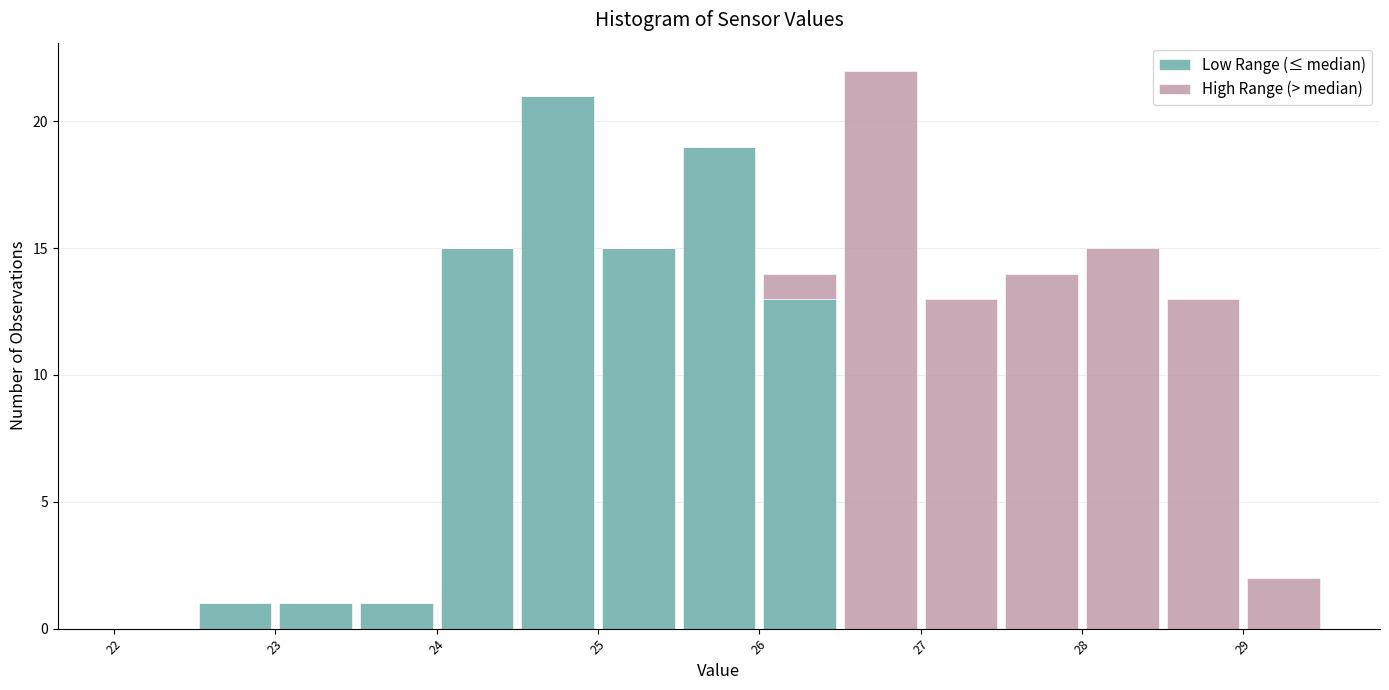

Reading left to right, transcribe this chart: for each stacked bar, give the range it covers on the x-axis and its total height. The values are not printed on the chart, so give them approximately, as read against the axis.

22.0 to 22.5: 0
22.5 to 23.0: 1
23.0 to 23.5: 1
23.5 to 24.0: 1
24.0 to 24.5: 15
24.5 to 25.0: 21
25.0 to 25.5: 15
25.5 to 26.0: 19
26.0 to 26.5: 14
26.5 to 27.0: 22
27.0 to 27.5: 13
27.5 to 28.0: 14
28.0 to 28.5: 15
28.5 to 29.0: 13
29.0 to 29.5: 2